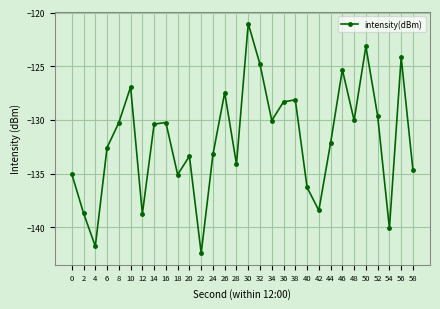

True or false: the data shows -241.8 at 2.

False